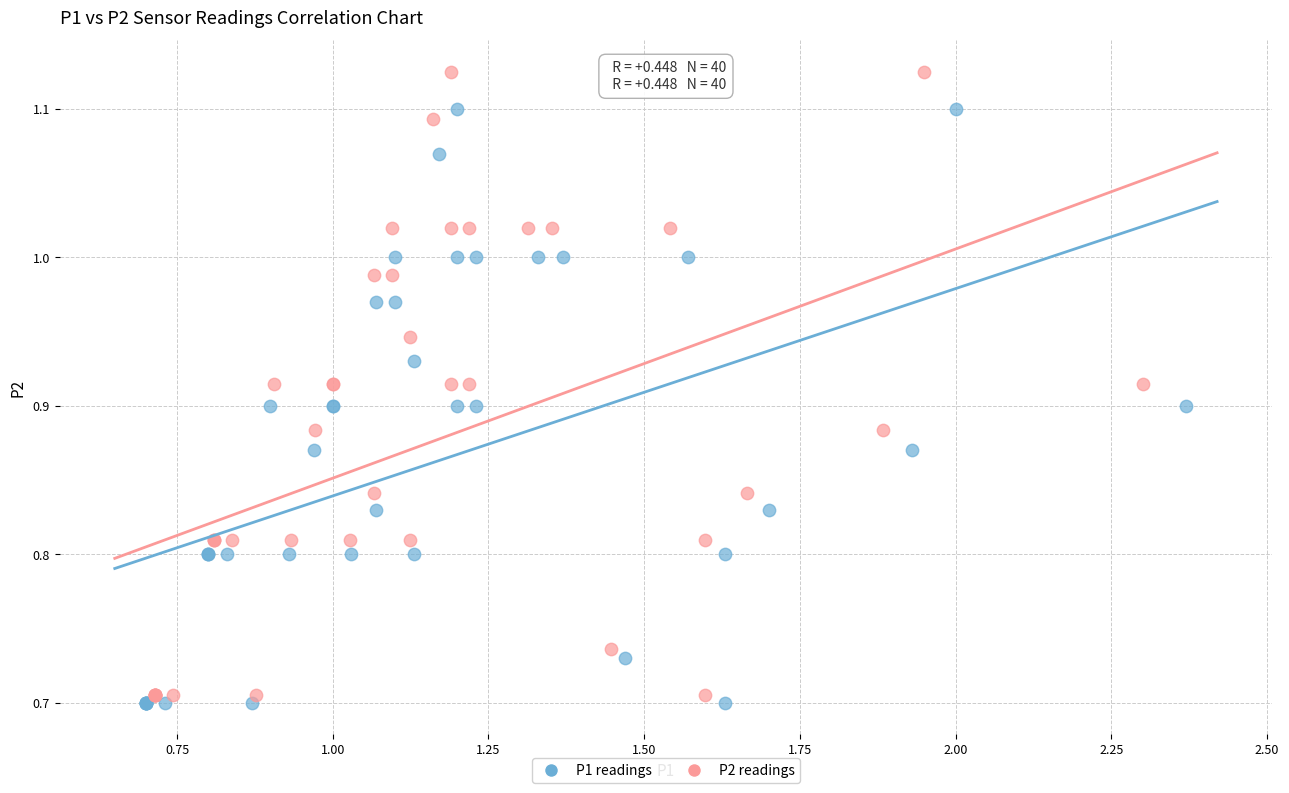

Which series contains the highest Y value?

P2 readings